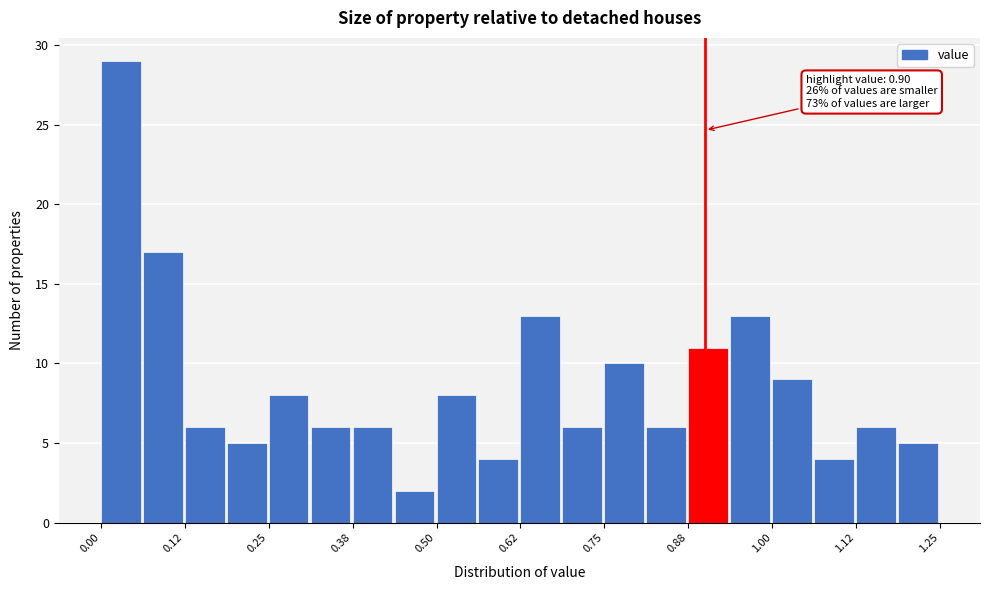

Around what value on the x-axis is the tallest bar? Give the approximate position of its centre, as read against the axis.

0.02